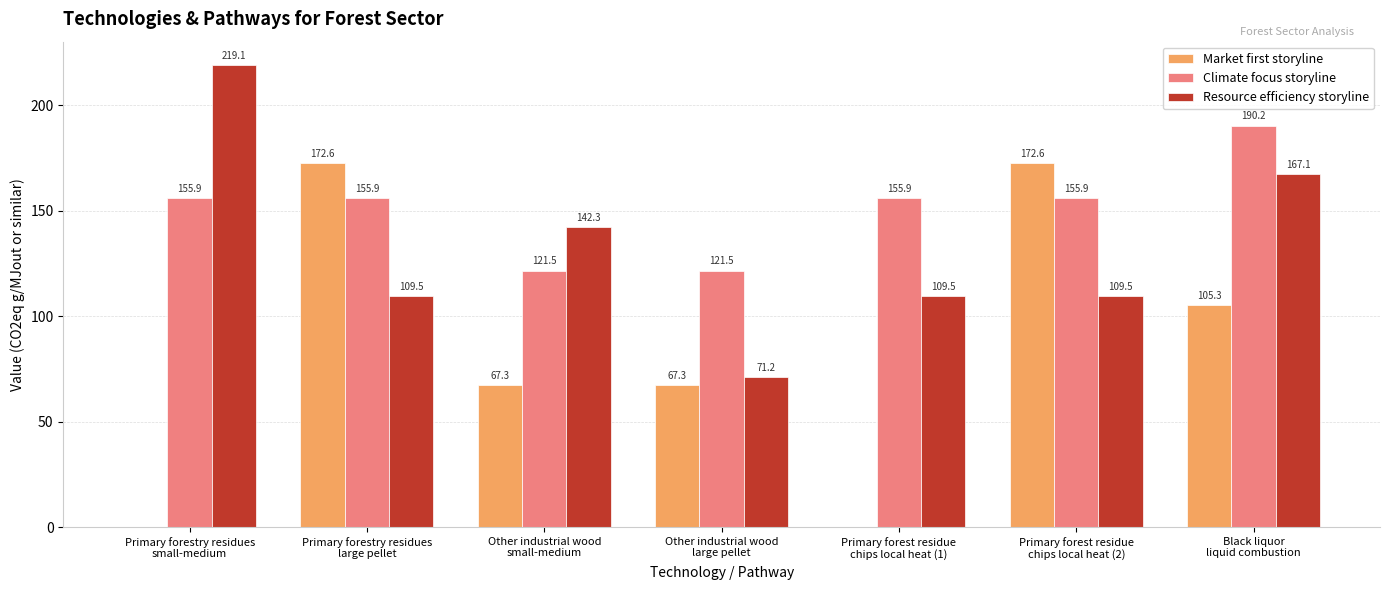

What is the maximum value for Climate focus storyline?

190.2